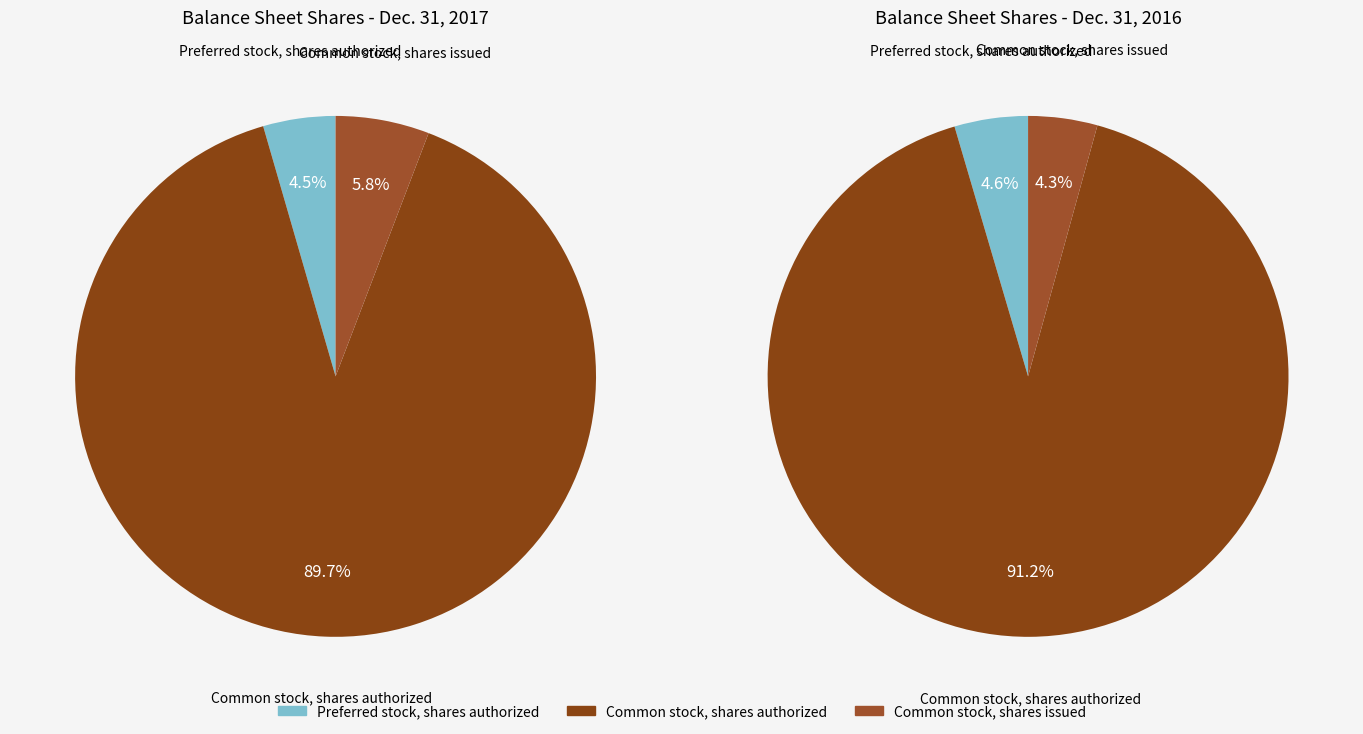

Is there a majority slice in this chart?

Yes